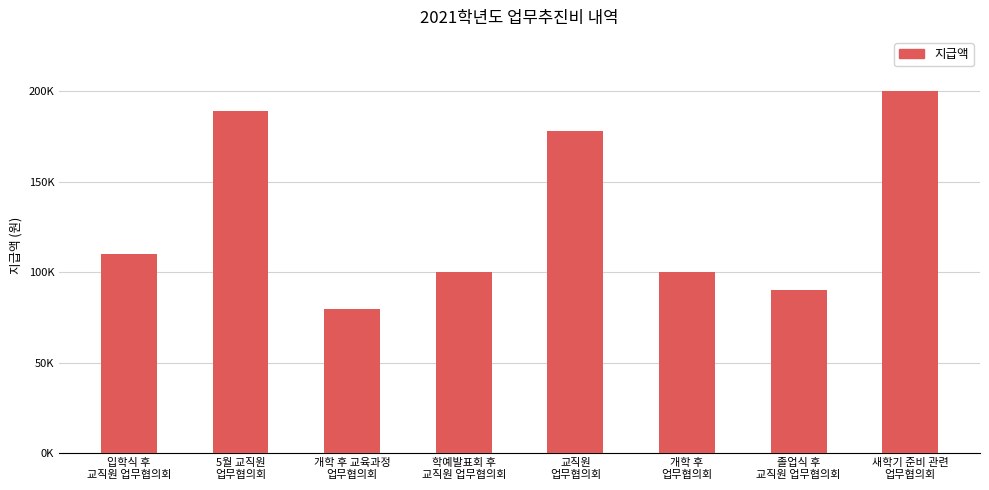

What is the smallest value displayed?

80000